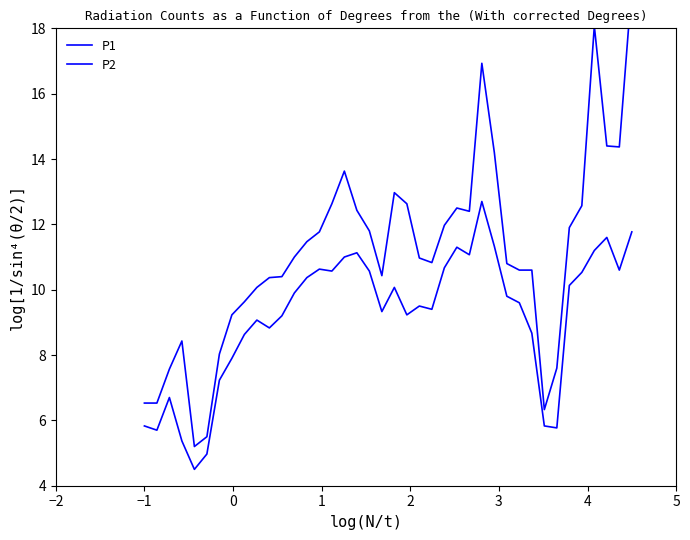

At which category does P1 reach its first local peak?

1